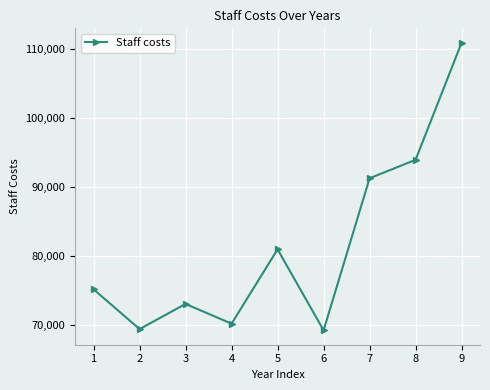

What is the difference between the maximum and minimum values?

41734